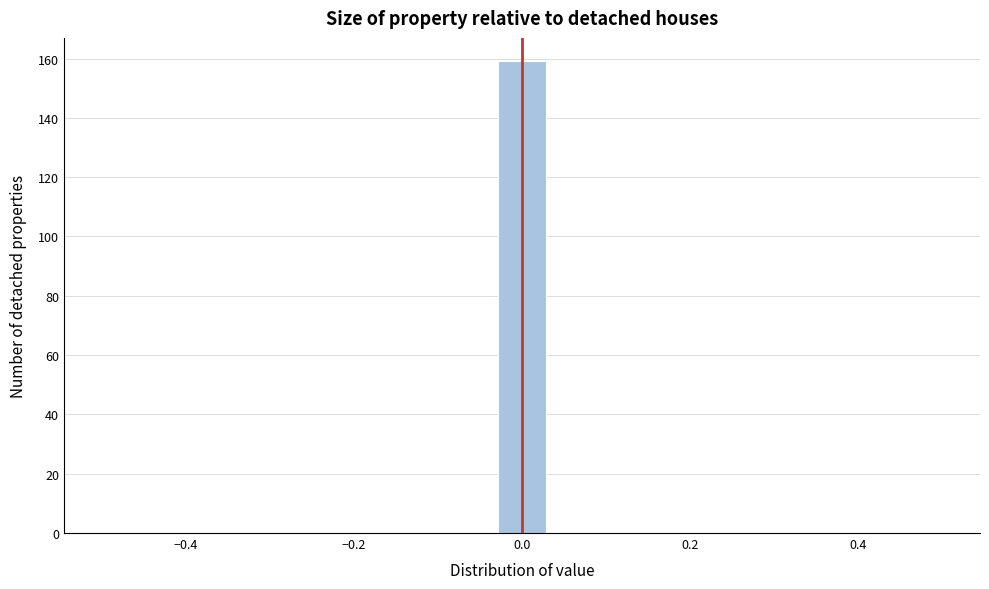

Around what value on the x-axis is the tallest bar? Give the approximate position of its centre, as read against the axis.

0.00